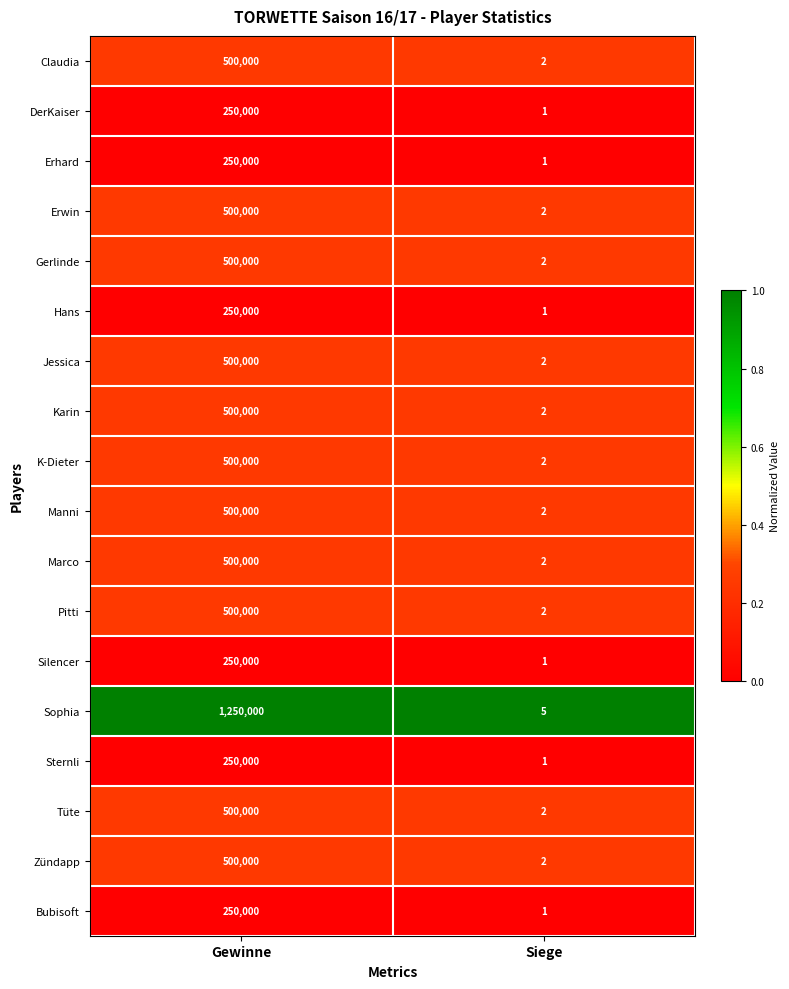

Which series has the widest spread of values?

Sophia